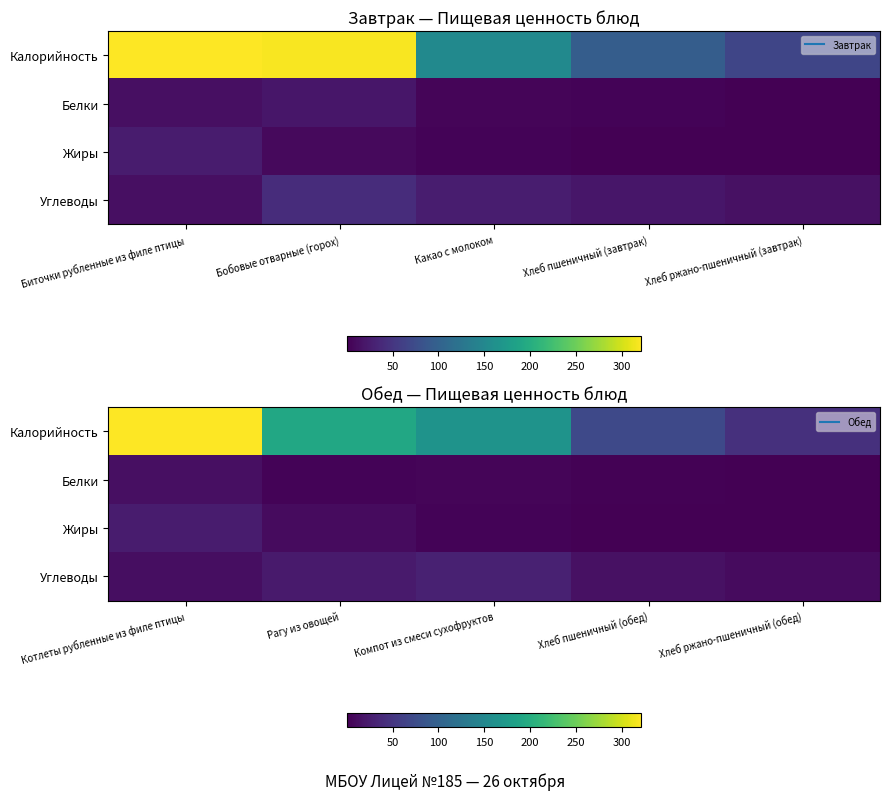

At which label is Жиры closest to 12?

Рагу из овощей